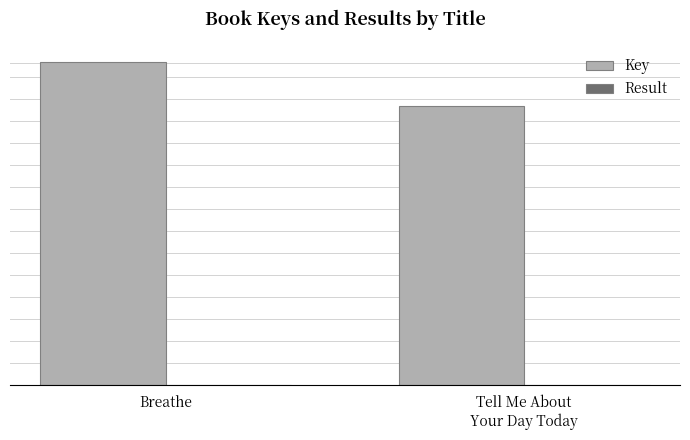

Count the Key values in the range 63263119 to 73230757.

2